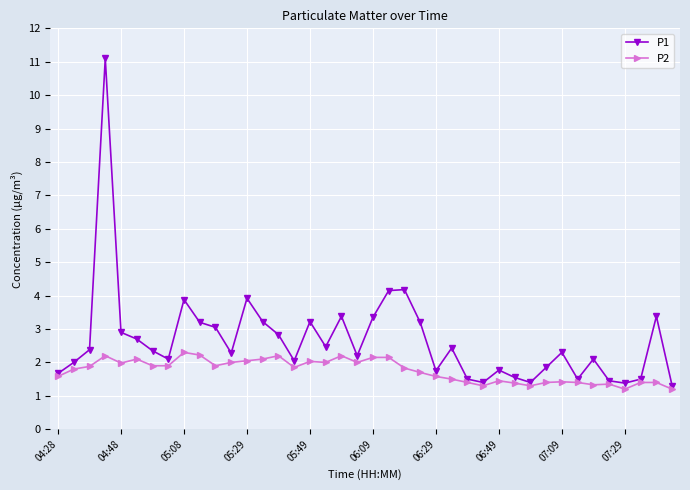

Which series has the largest total across all categories?

P1